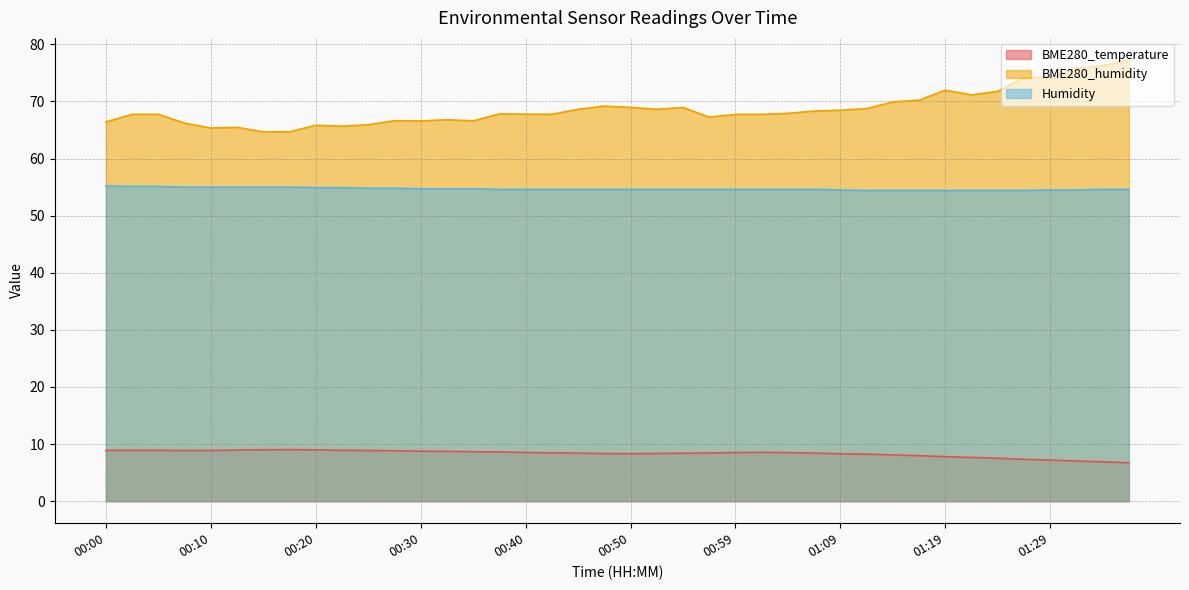

At which label does Humidity reach its peak?

00:00